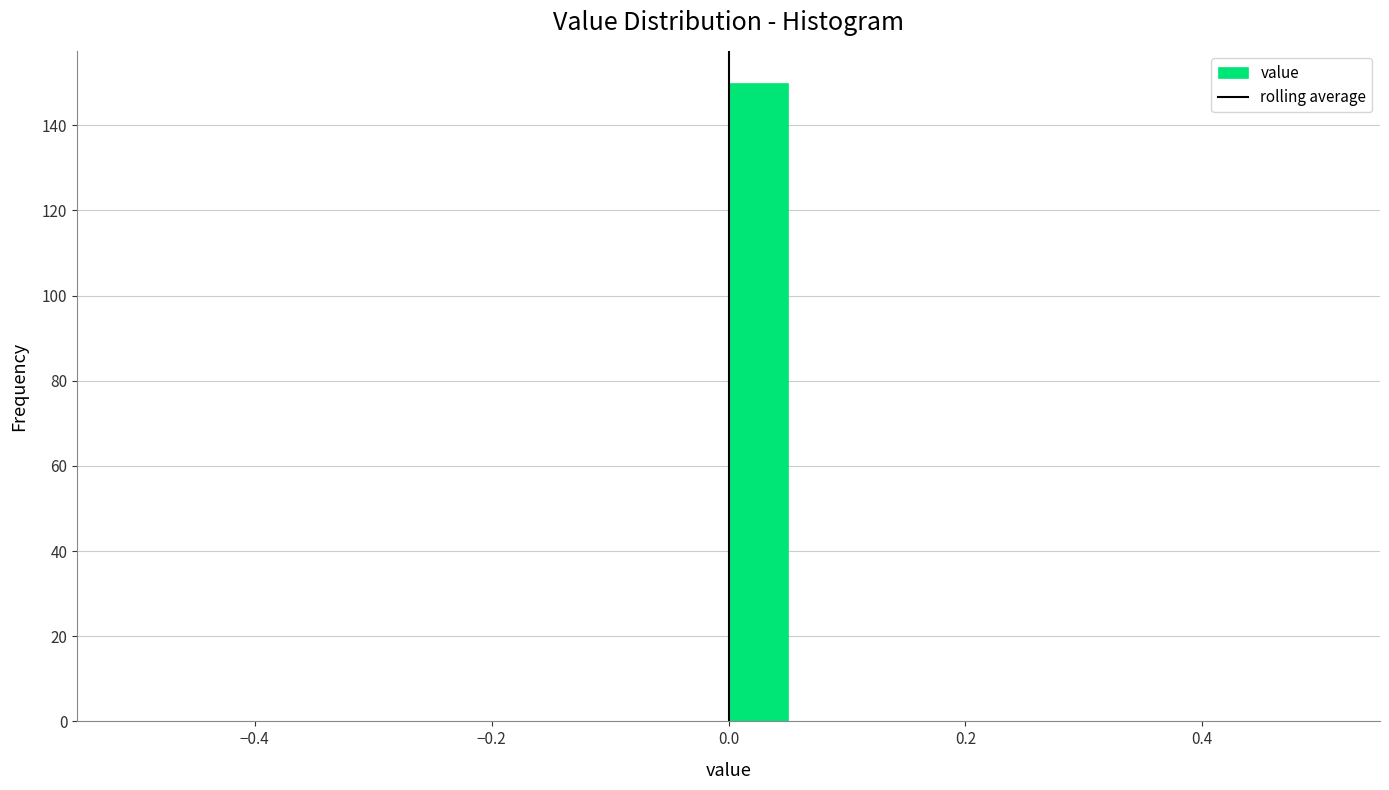

Read against the x-axis, roughly where is the centre of the tallest bar?

0.02